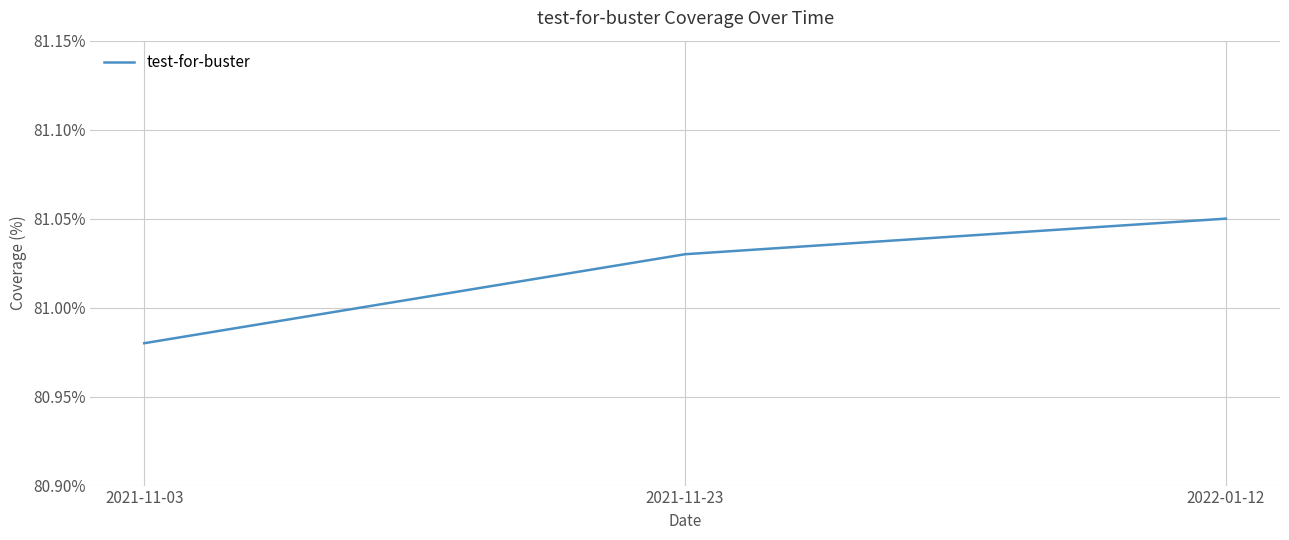

How many categories are shown in the chart?

3